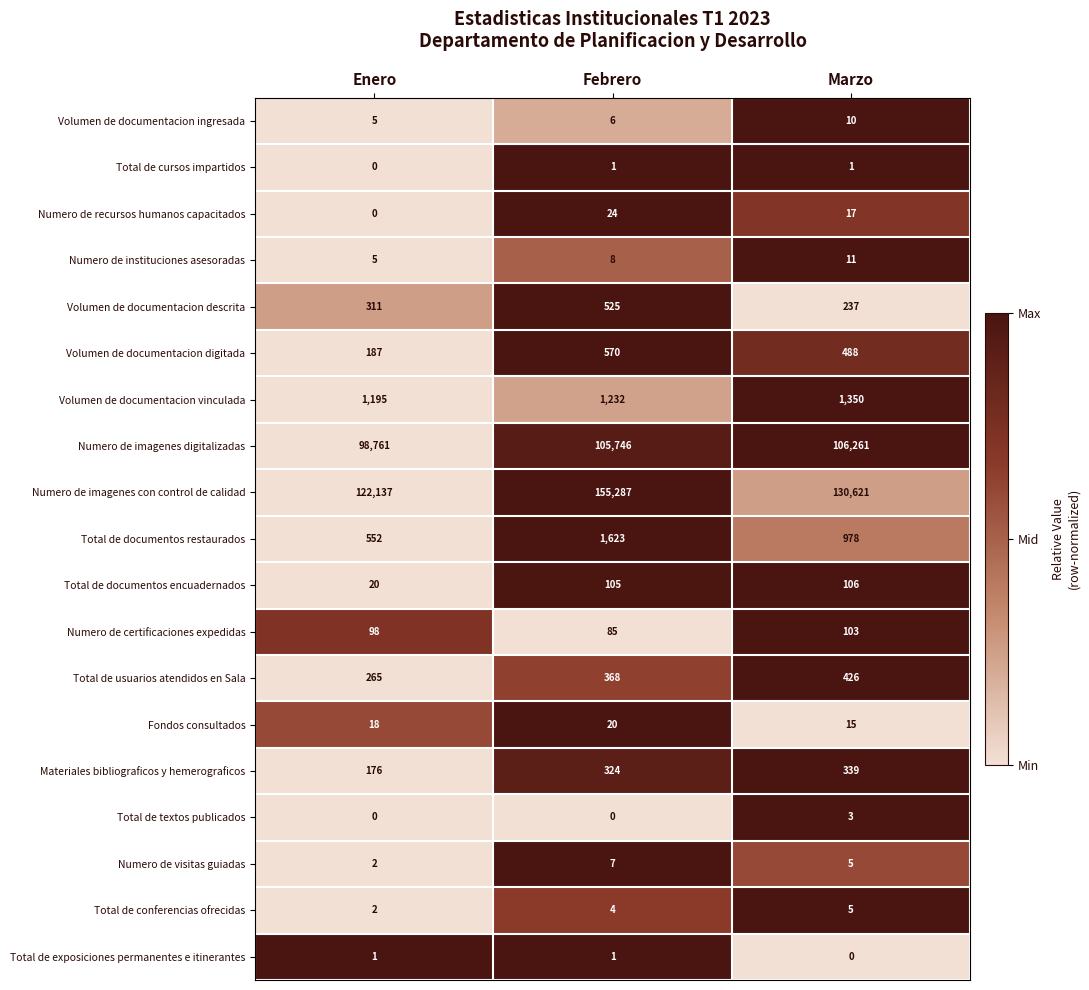

Count the Numero de certificaciones expedidas values in the range 85 to 103.

3